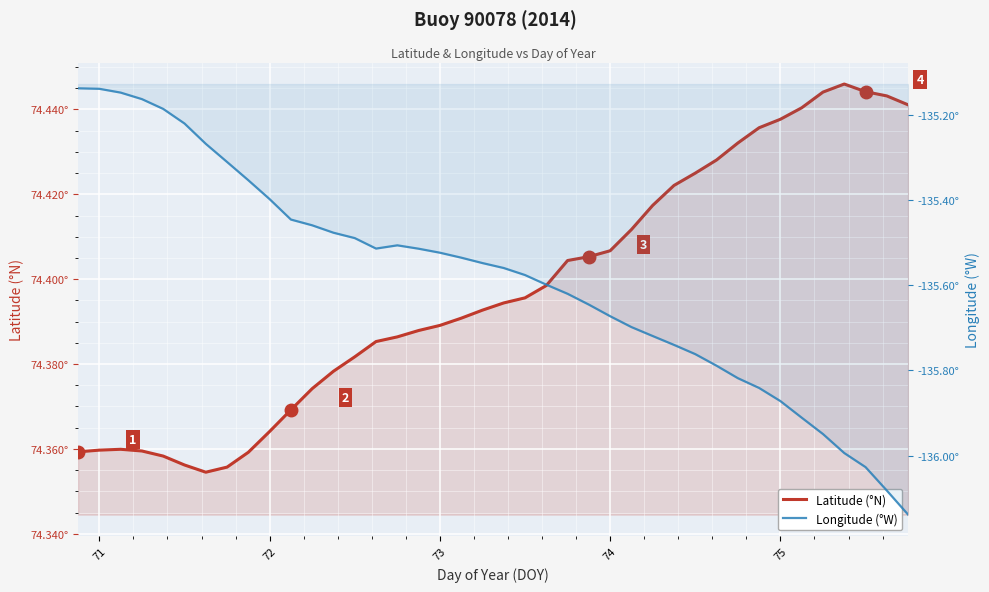

True or false: Longitude (°W) and Latitude (°N) cross at least once.

False